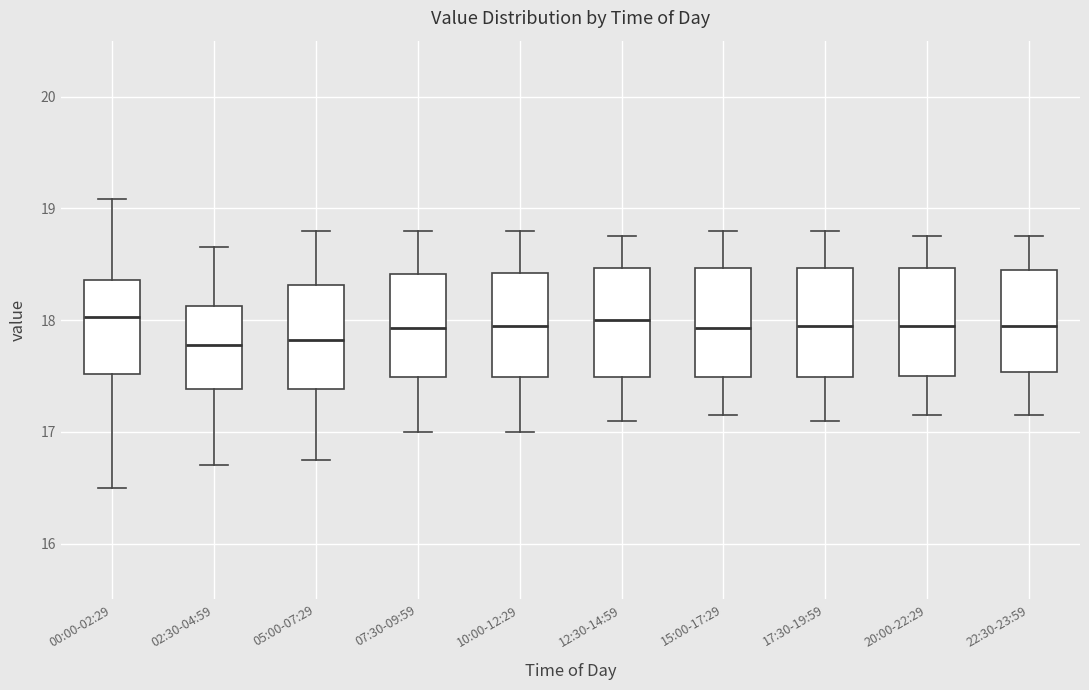

Where does the median line of the box for 15:00-17:29 sit on the y-axis? The values are not printed on the chart, so give them approximately, as read against the axis.

17.9